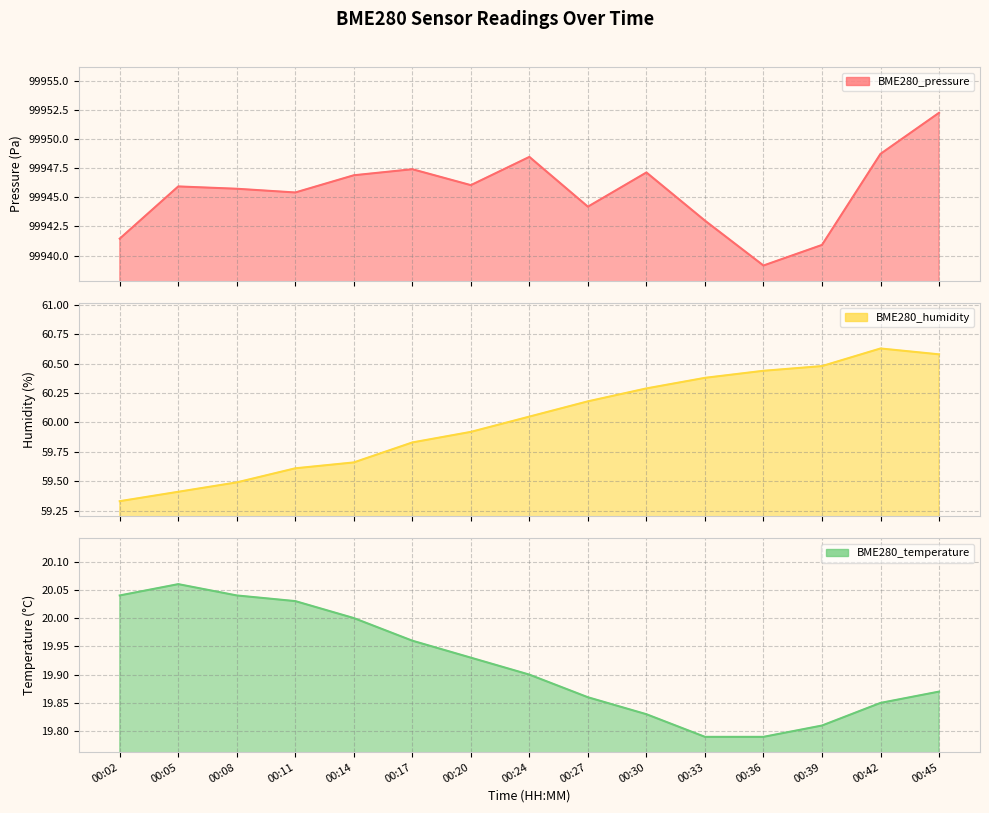

At which label does BME280_temperature reach its minimum?

00:33